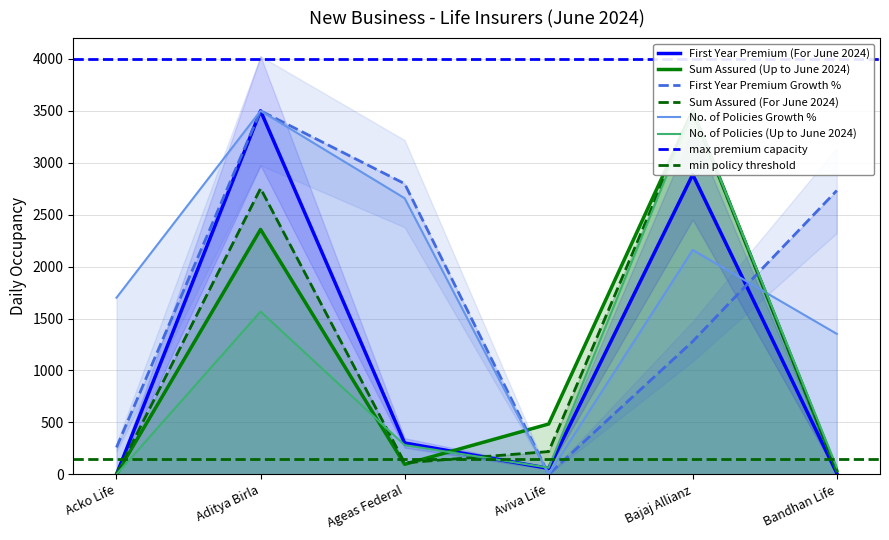

At which label does No. of Policies Growth % reach its peak?

Aditya Birla